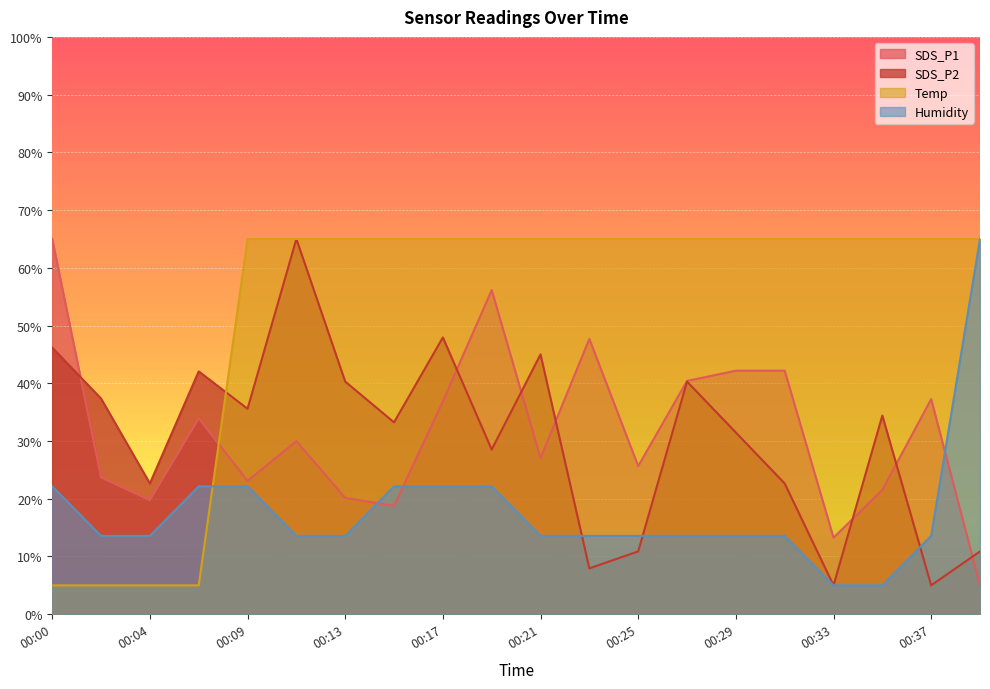

Reading left to right, list all the values displayed in this chart.

SDS_P1: 65.0	23.7	19.8	33.9	23.1	30.0	20.1	18.8	36.9	56.1	27.0	47.7	25.7	40.4	42.2	42.2	13.3	21.5	37.3	5.0
SDS_P2: 46.2	37.4	22.6	42.1	35.6	65.0	40.3	33.2	47.9	28.5	45.0	7.9	10.9	40.3	31.5	22.6	5.0	34.4	5.0	10.9
Temp: 5.0	5.0	5.0	5.0	65.0	65.0	65.0	65.0	65.0	65.0	65.0	65.0	65.0	65.0	65.0	65.0	65.0	65.0	65.0	65.0
Humidity: 22.1	13.6	13.6	22.1	22.1	13.6	13.6	22.1	22.1	22.1	13.6	13.6	13.6	13.6	13.6	13.6	5.0	5.0	13.6	65.0